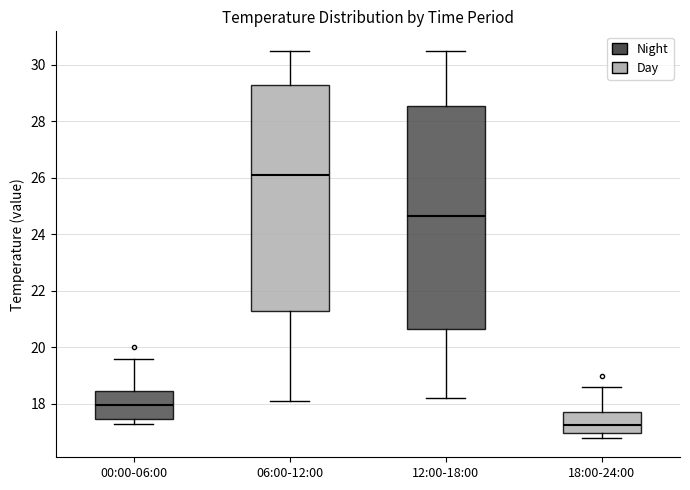

Reading left to right, transcribe this box plot: for each box, give where its median line is, the range the box spans, and where its two whiskers end, as read against the y-axis. The values are not printed on the chart, so give them approximately, as read against the axis.

00:00-06:00: median 18.0, box 17.4 to 18.4, whiskers 17.4 (just below the box's lower edge) to 19.6
06:00-12:00: median 26.2, box 21.4 to 29.4, whiskers 18.2 to 30.6
12:00-18:00: median 24.6, box 20.6 to 28.6, whiskers 18.2 to 30.6
18:00-24:00: median 17.2, box 17.0 to 17.8, whiskers 16.8 to 18.6